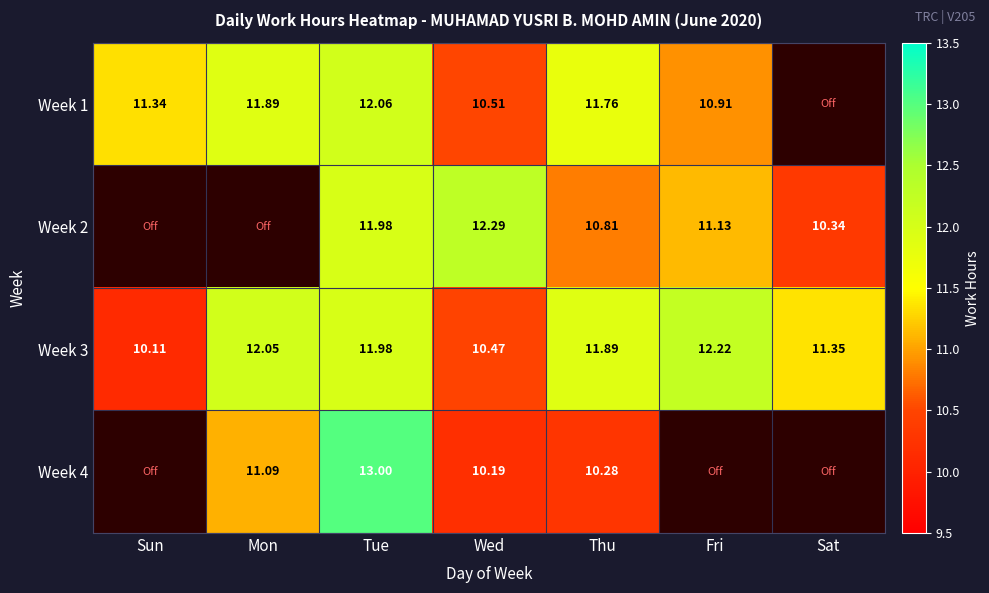

How many series are shown in this chart?

4